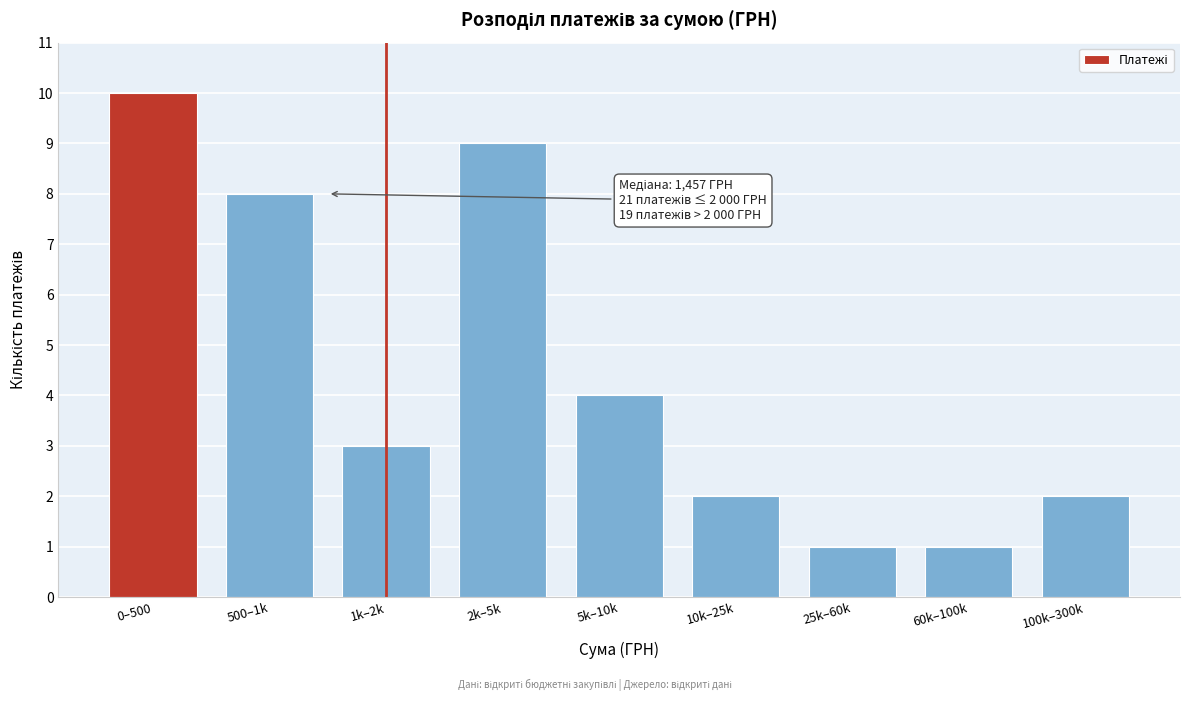

Reading right to left, extract all data points from this chart.

100k–300k=2	60k–100k=1	25k–60k=1	10k–25k=2	5k–10k=4	2k–5k=9	1k–2k=3	500–1k=8	0–500=10